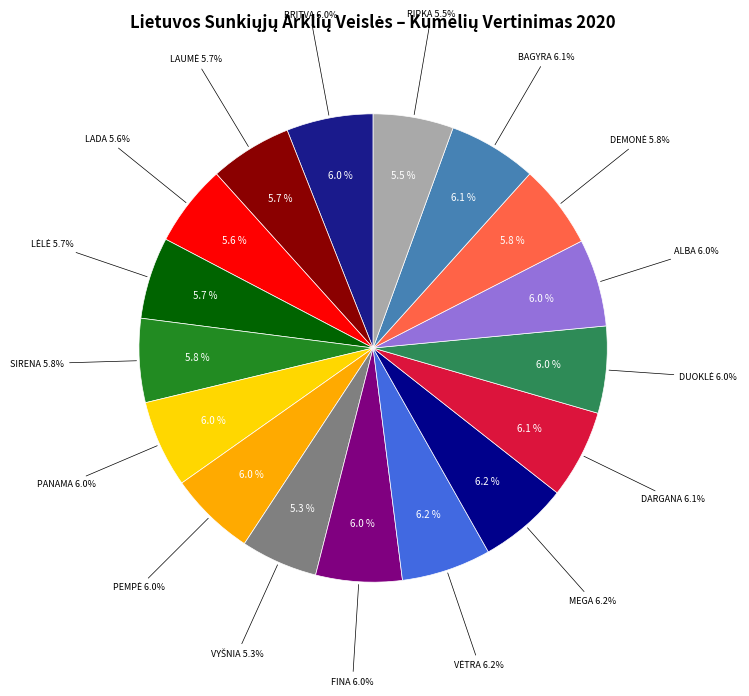

What percentage is the PEMPĖ slice, to the nearest percent?

6%